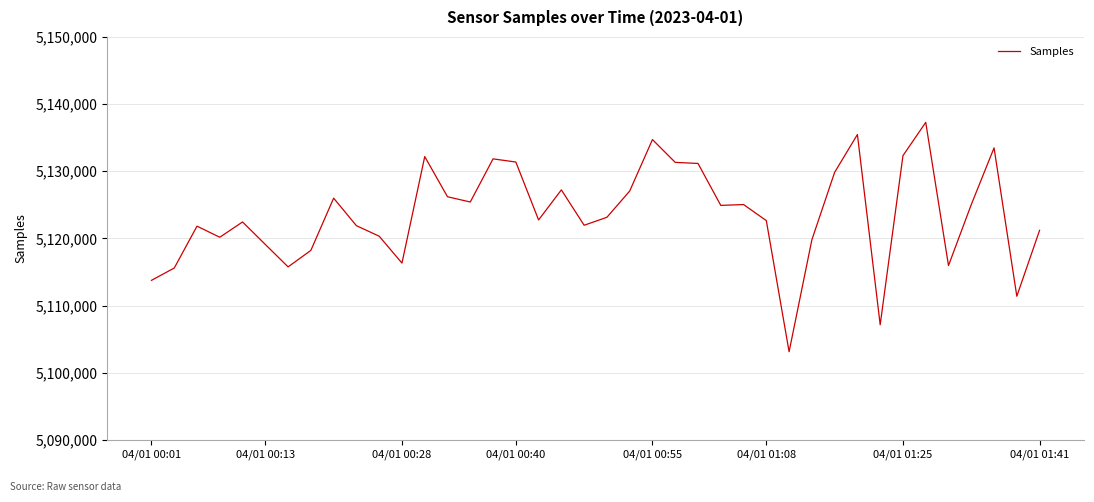

What is the smallest value displayed?

5103110